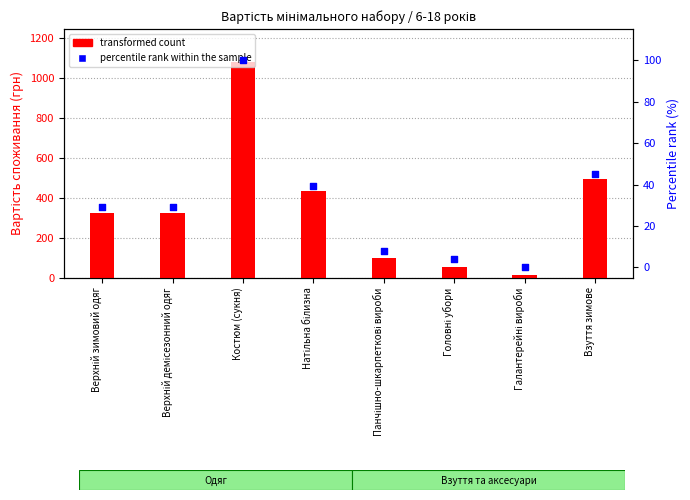

At how many categories does at least one series exceed 726?

1